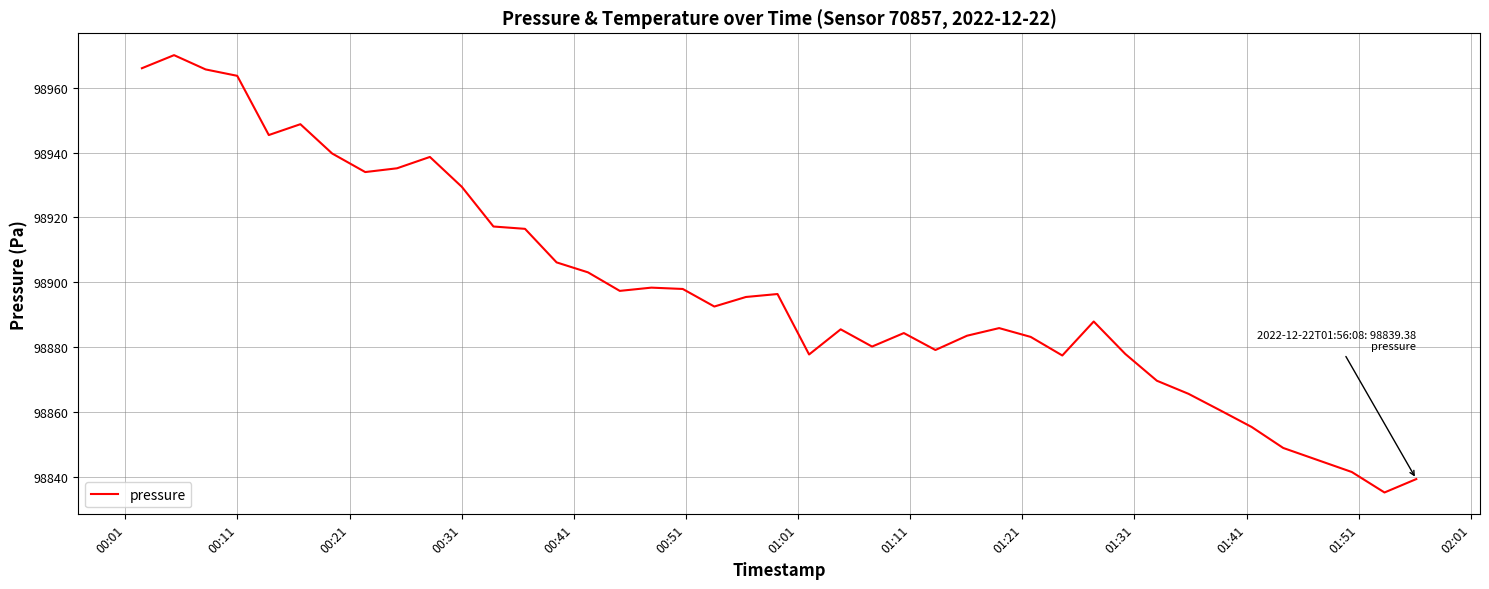

How many values exceed 98895?

20